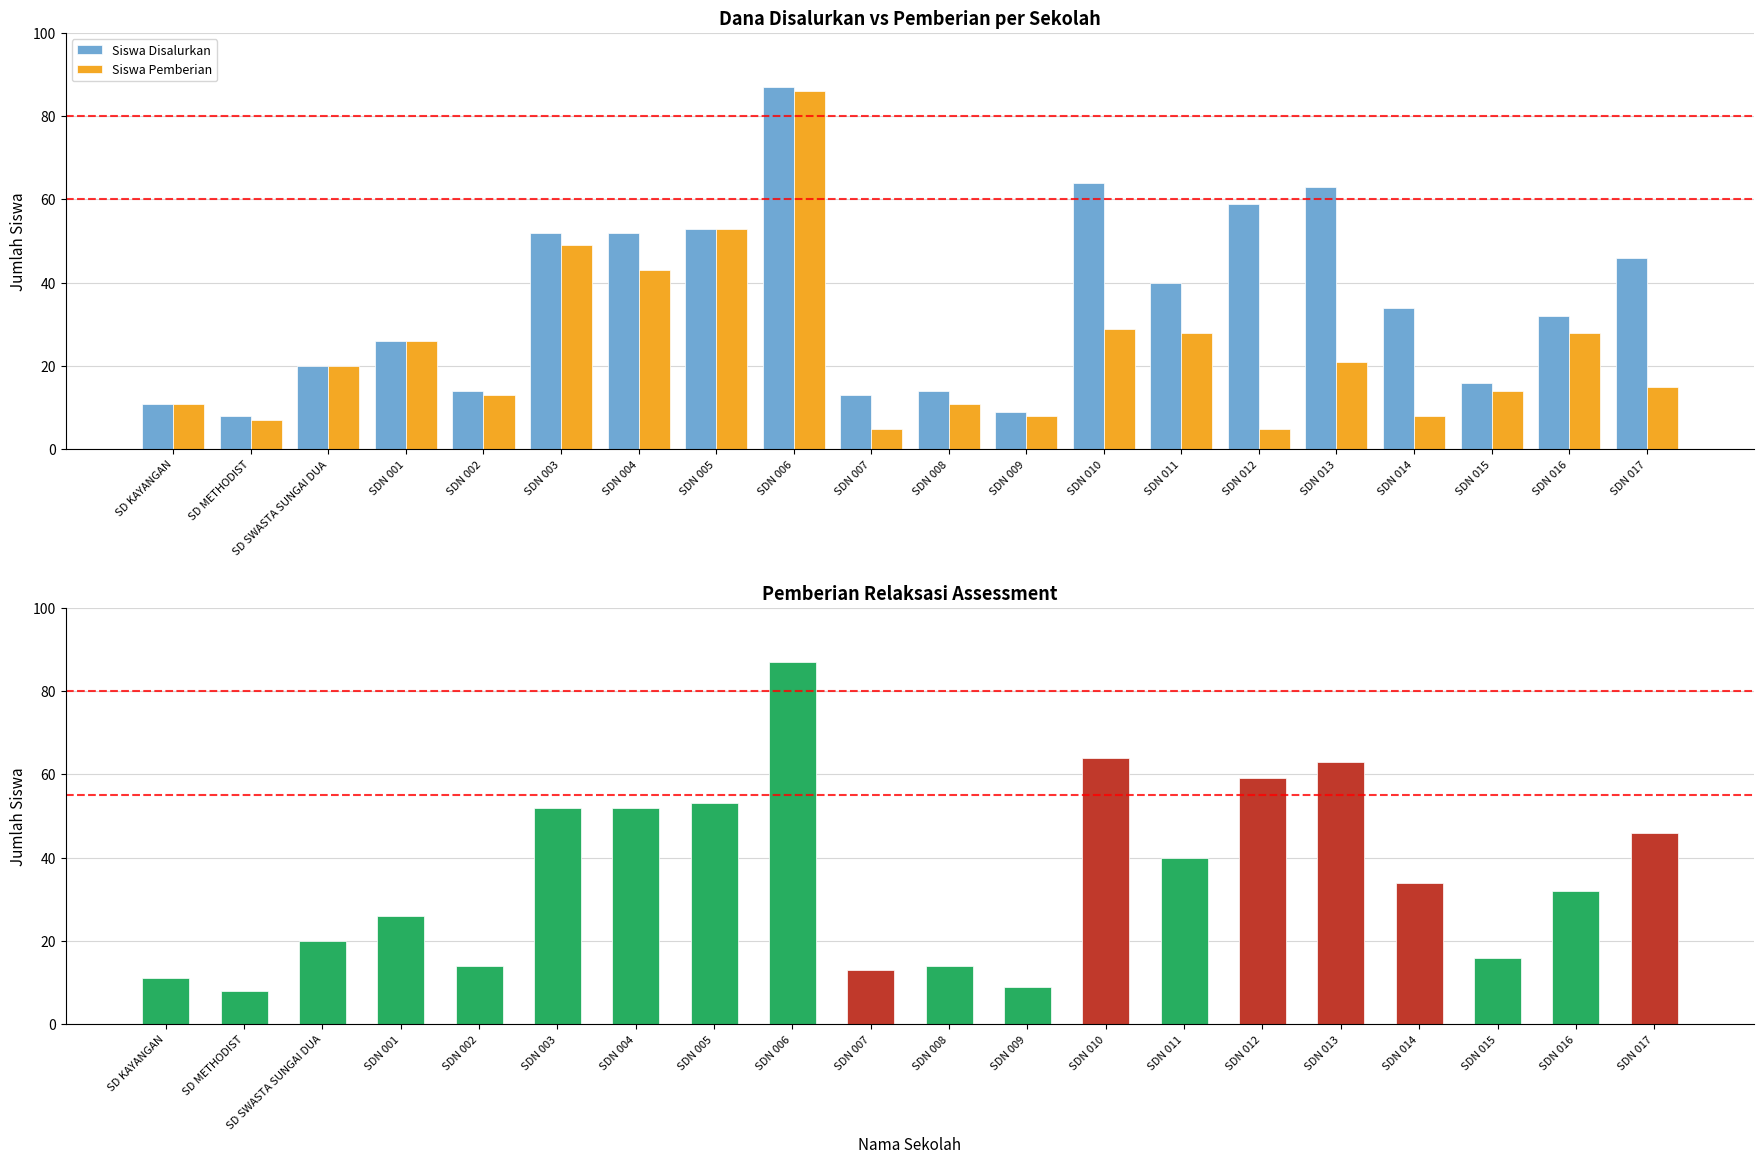

How many values in the Siswa Disalurkan series are below 34?

10